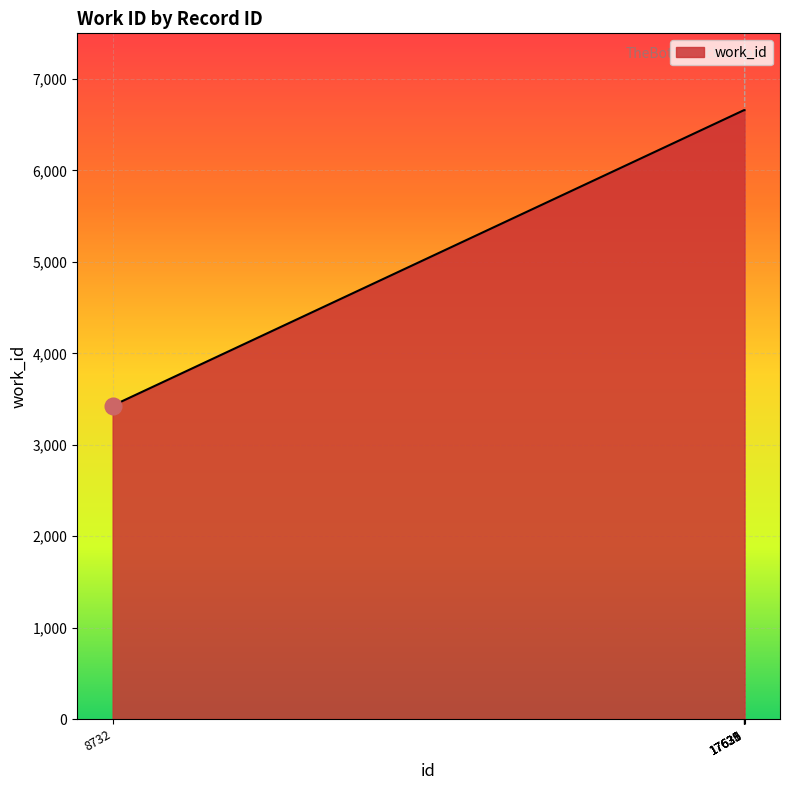

True or false: there are more than 2 points higher than both neighbors.

False